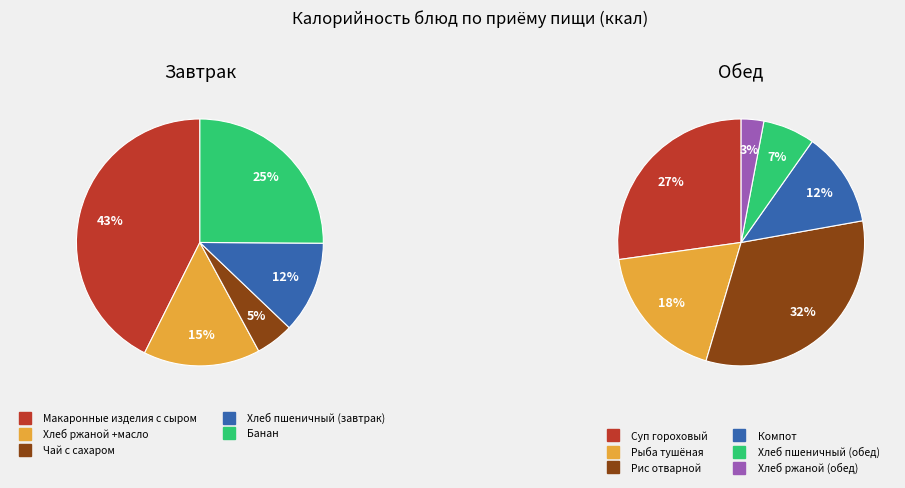

Do Рыба тушёная and Хлеб ржаной
+масло together represent more than half of the pie?

No